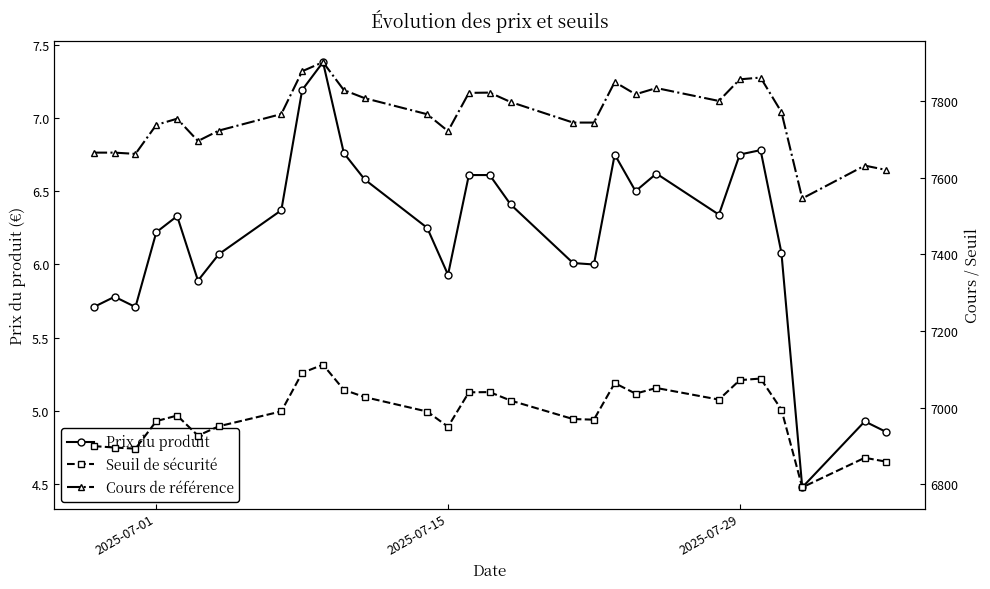

What is the average value of the Seuil de sécurité series?

6985.7